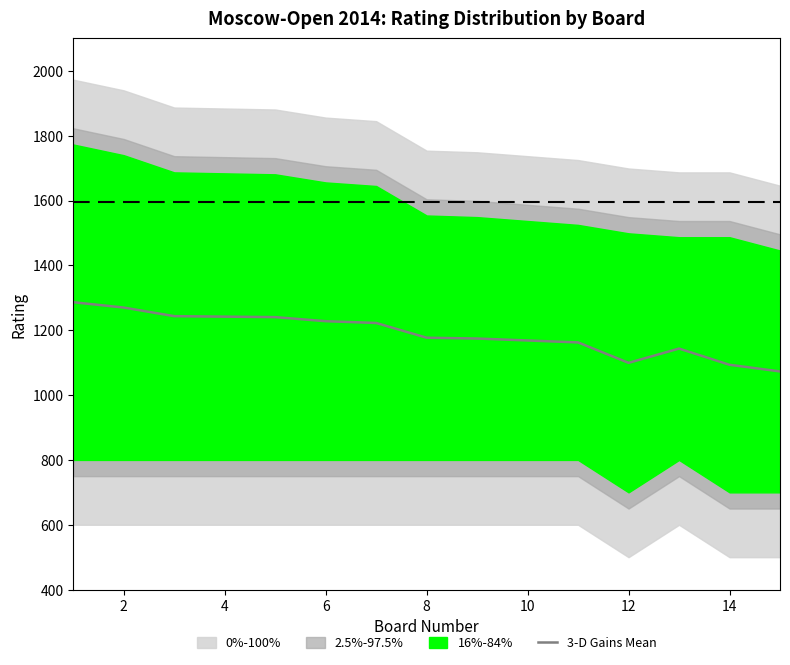

What is the minimum value shown in the chart?

1073.0